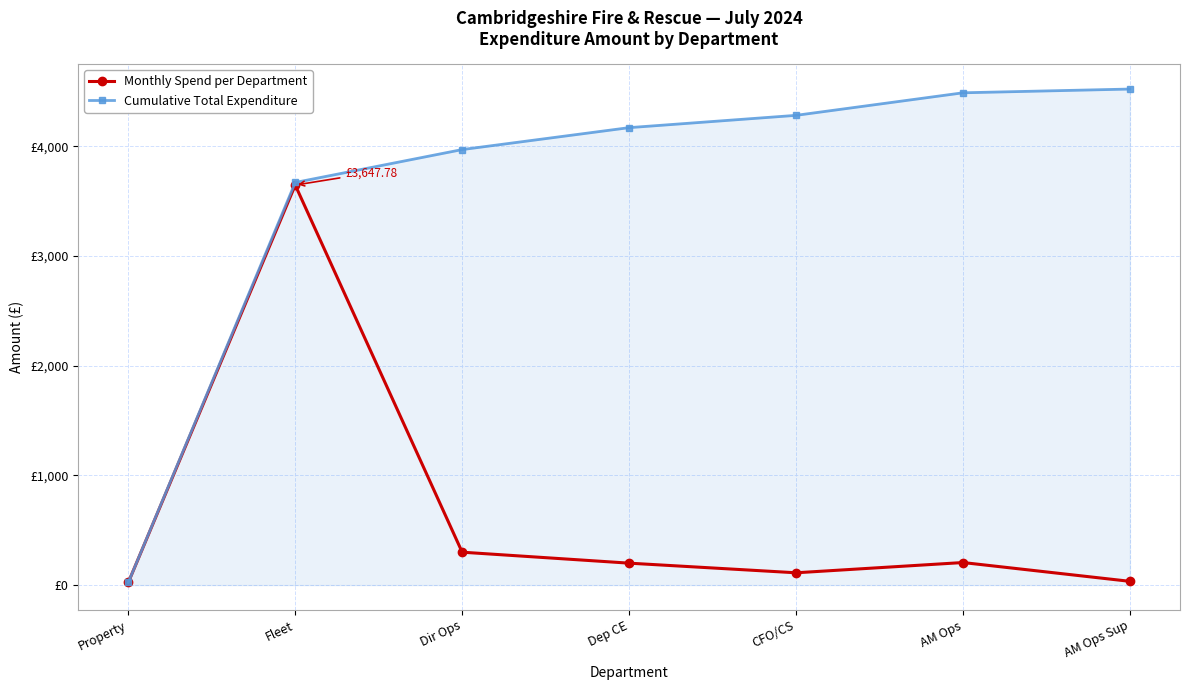

In Monthly Spend per Department, how many points are higher than both neighbors (excluding endpoints)?

2